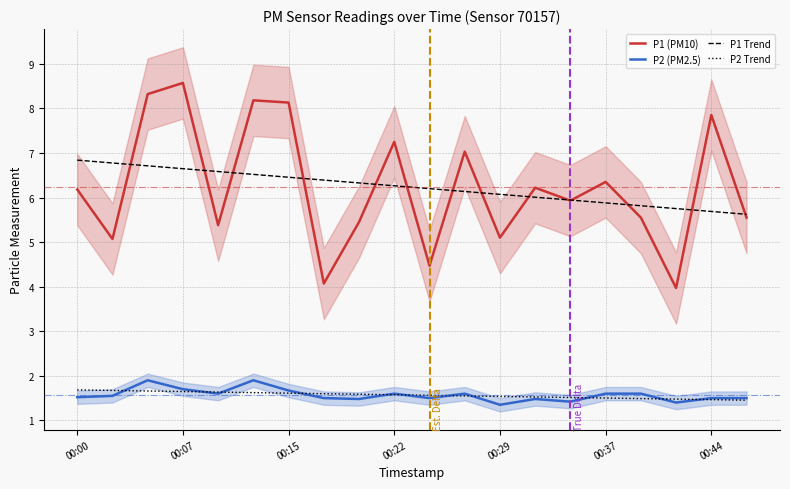

True or false: P2 Trend has a value of 1.6 at 11.

True